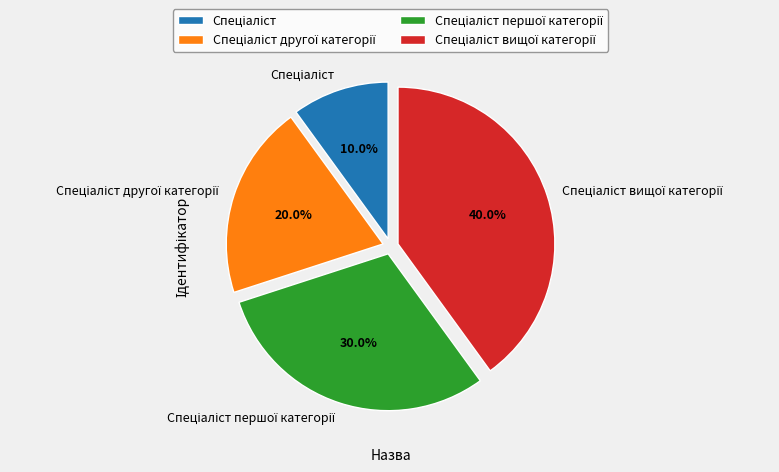

Is there a majority slice in this chart?

No